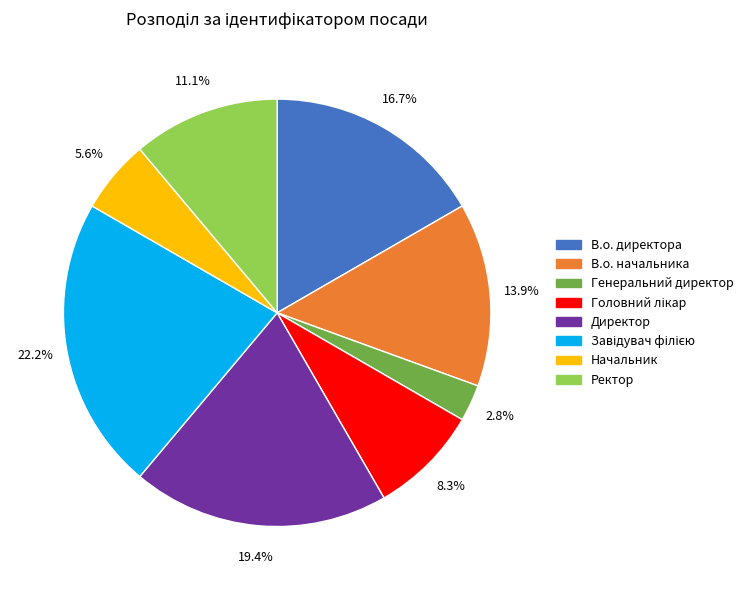

How many slices are in this pie chart?

8